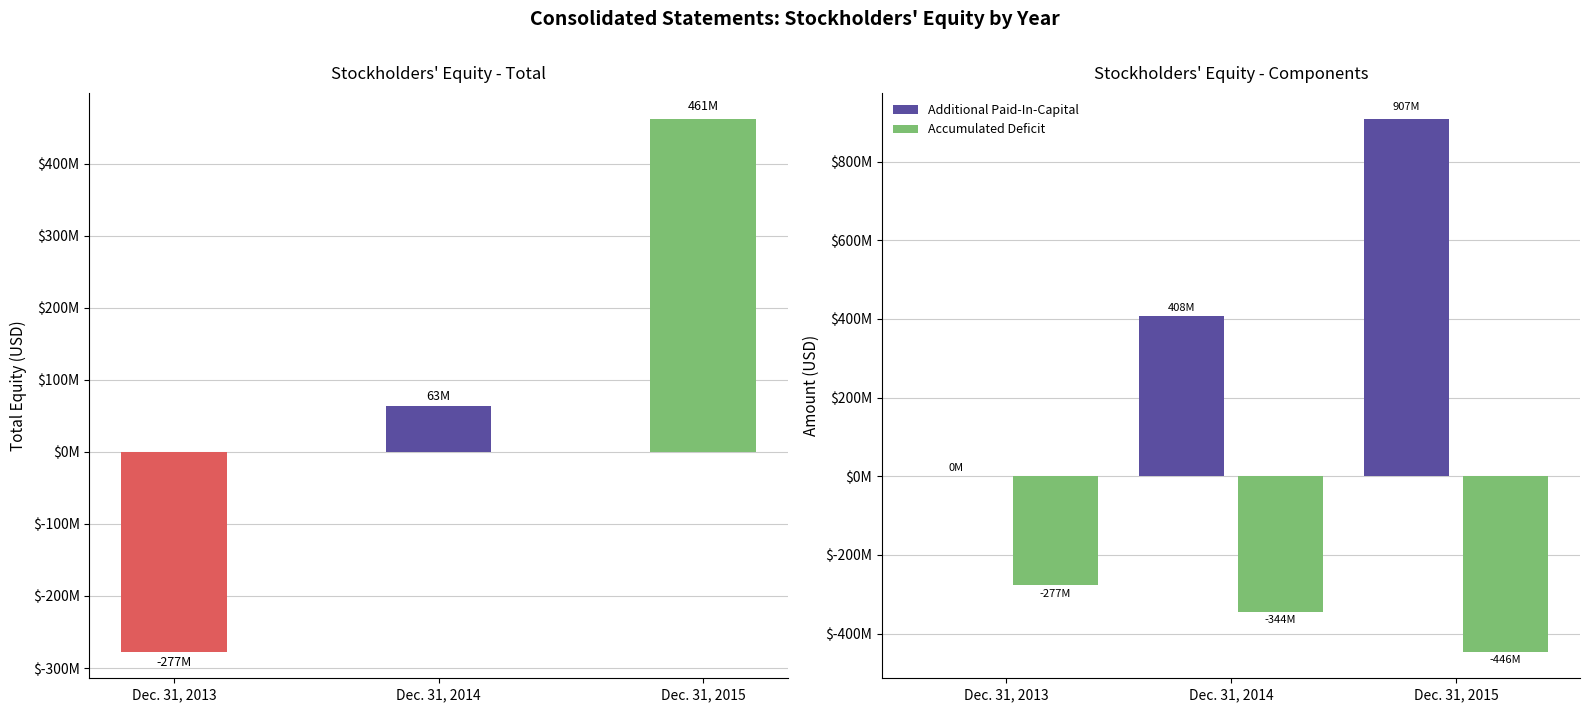

Where does the Additional Paid-In-Capital series first go above 407720000?

Dec. 31, 2015